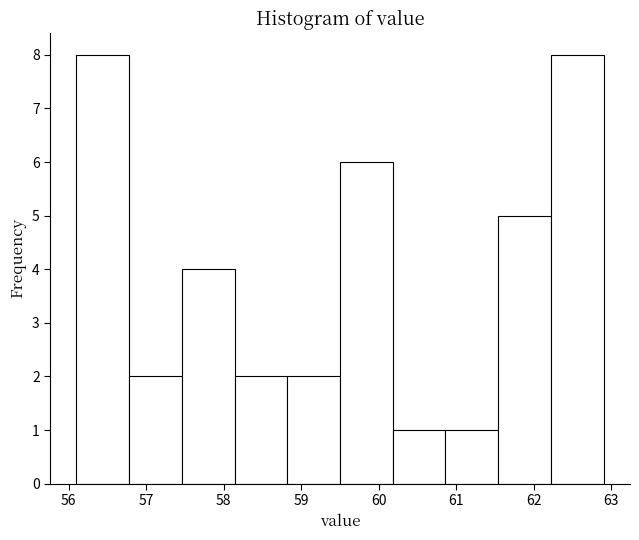

What is the height of the bar covering 56.10 to 56.78 on the x-axis? Neither the bar edges nor the heights are printed on the chart, so give them approximately, as read against the axes.

8